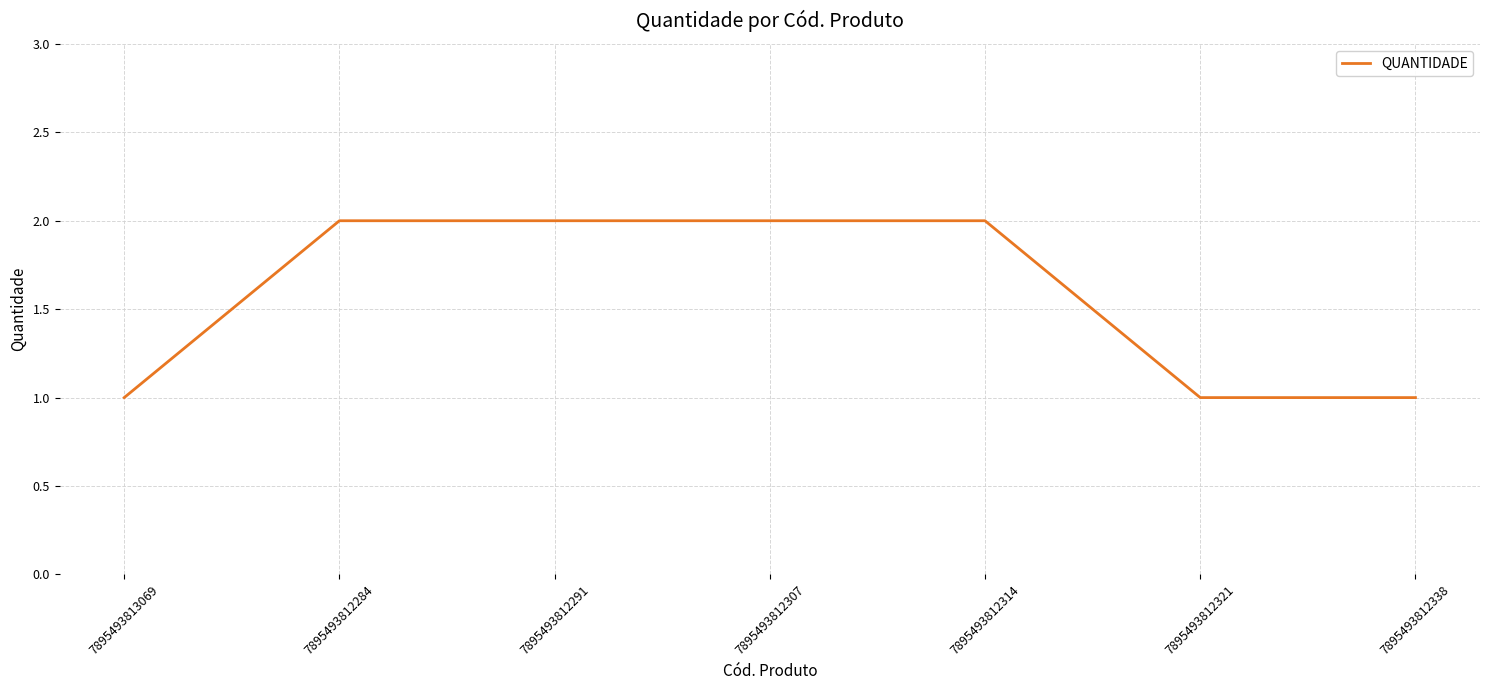

Reading right to left, transcribe all the data shown in this chart.

1	1	2	2	2	2	1